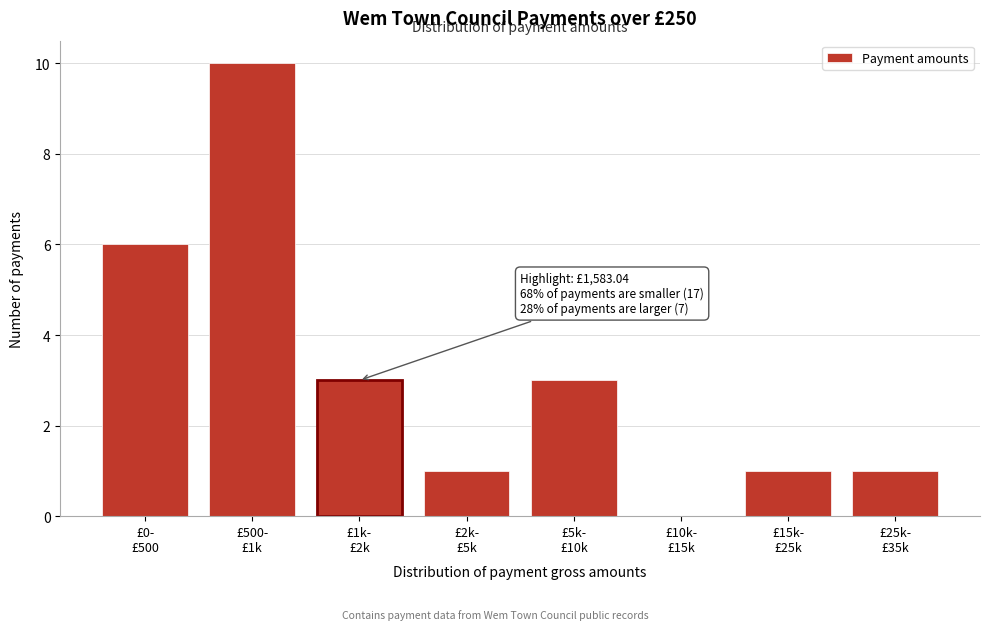

What is the sum of all values?

25